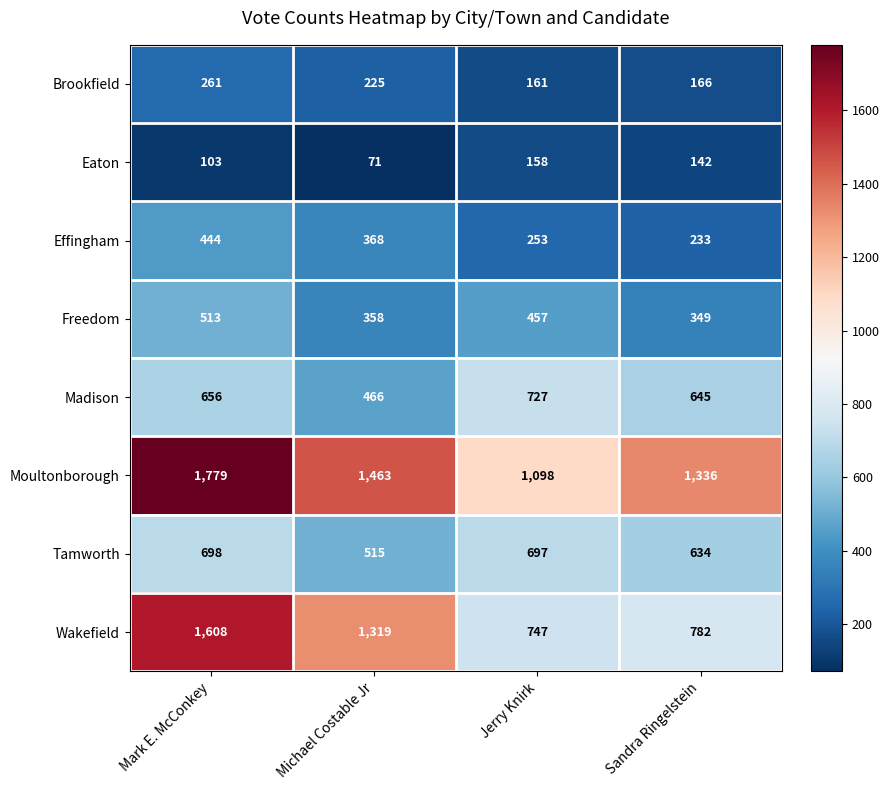

What is the total value across all series at Sandra Ringelstein?

4287